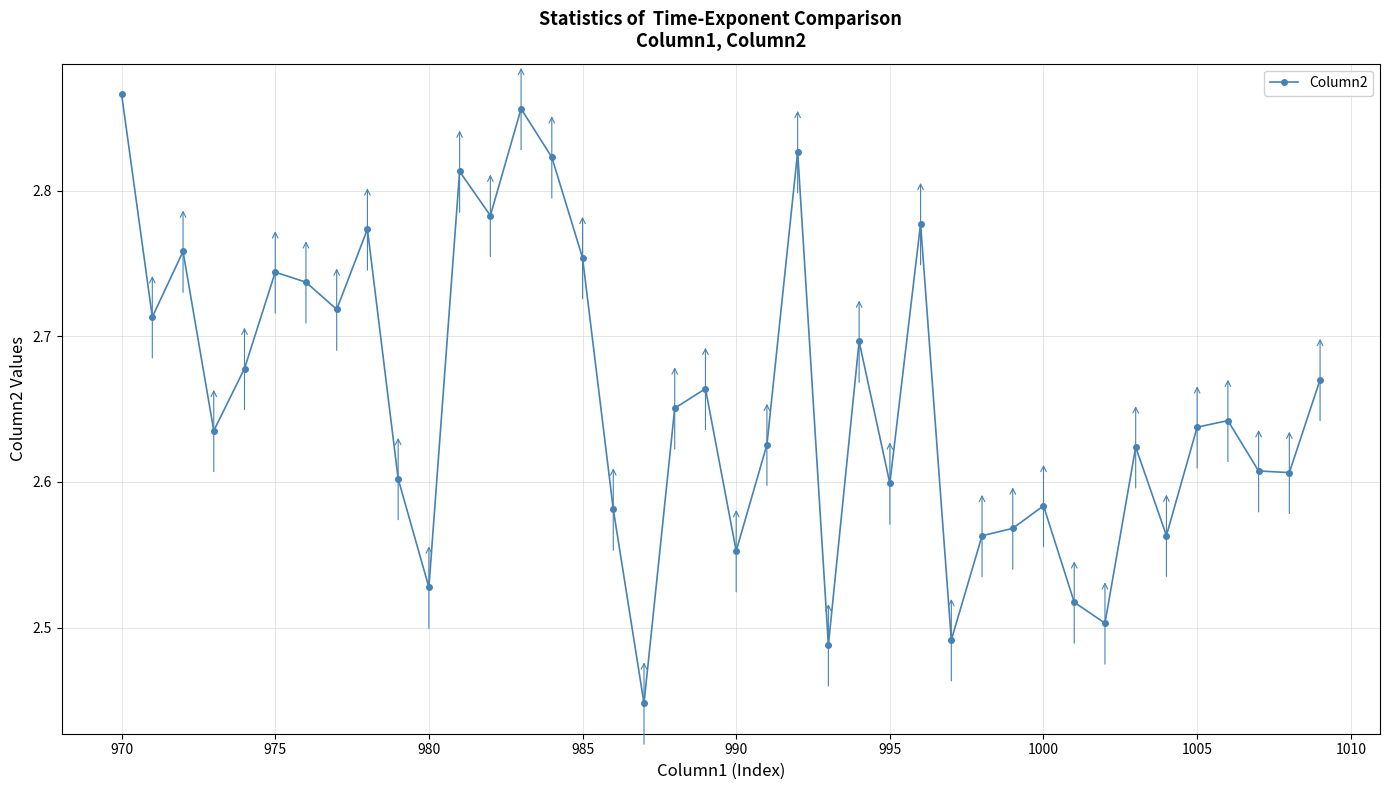

True or false: there are more than 0 points higher than both neighbors.

True